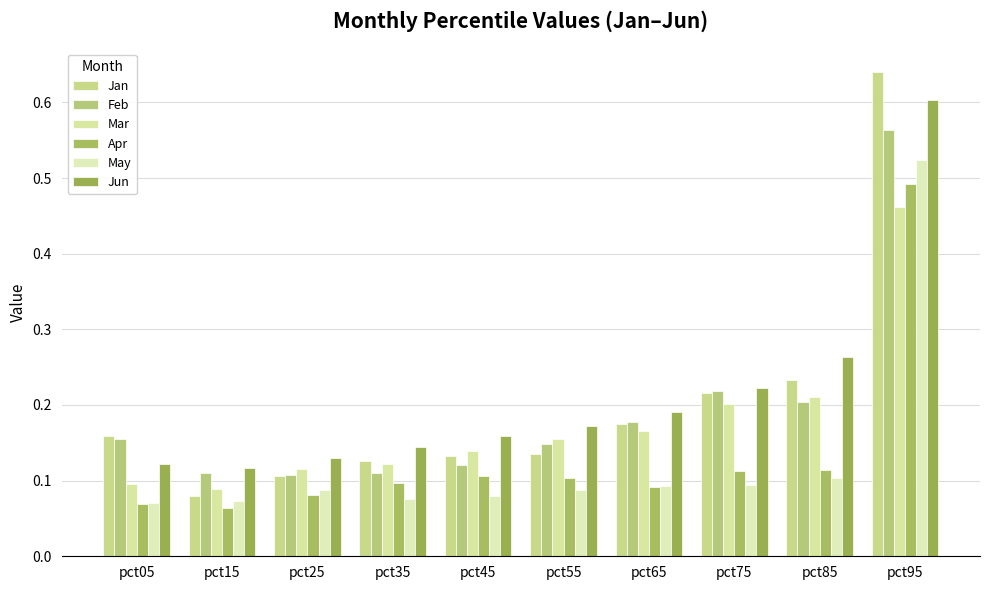

Which series has the largest total across all categories?

Jun